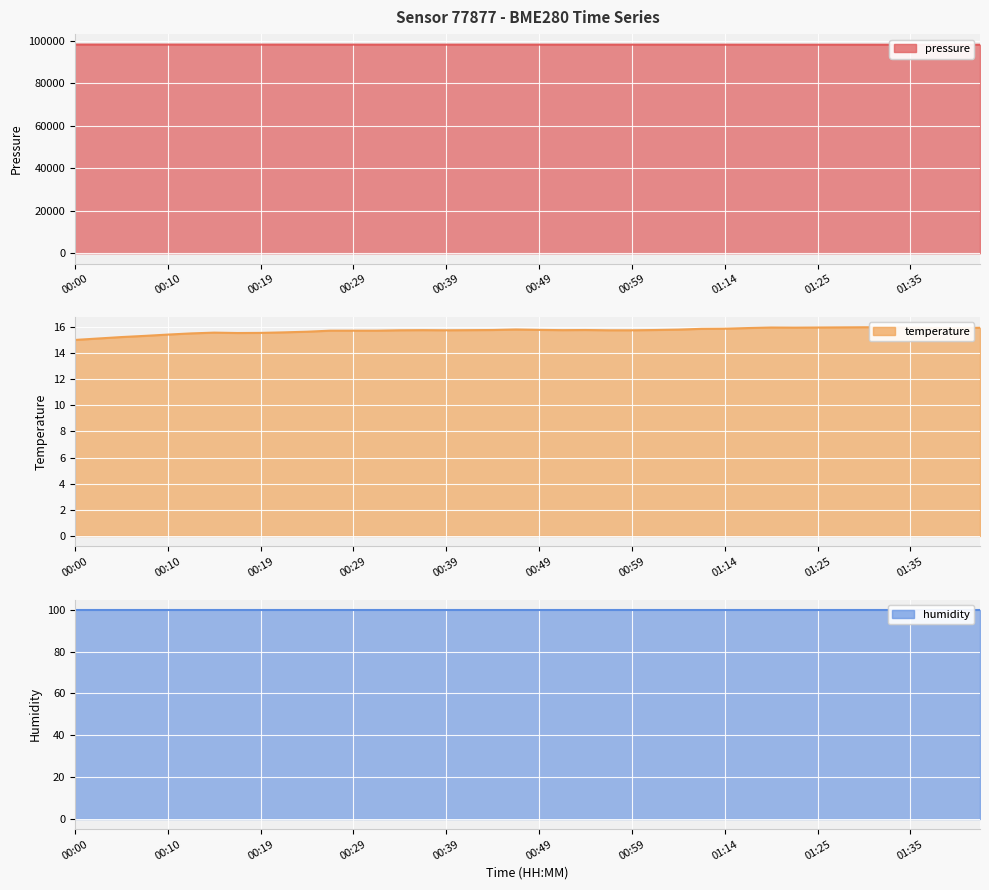

What is the difference between the maximum and minimum values in the pressure series?

92.4